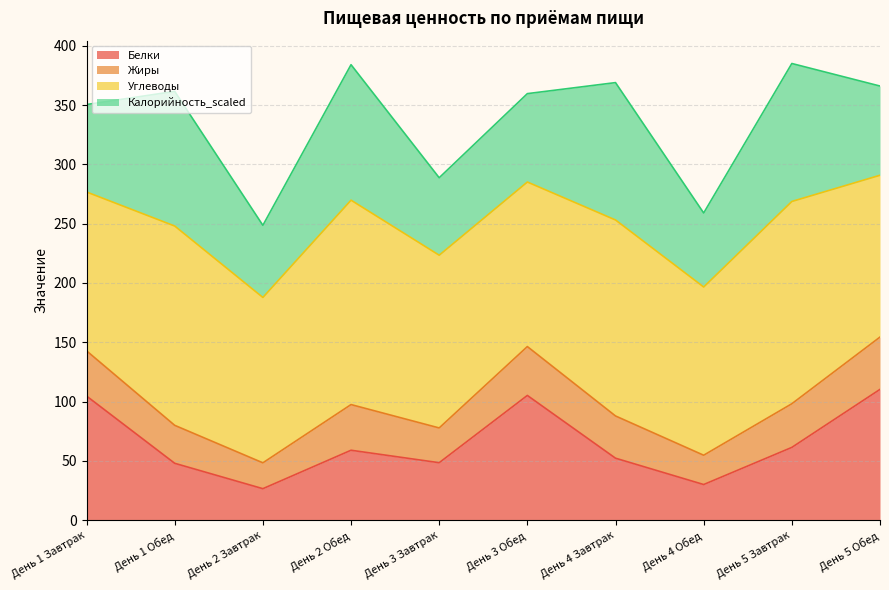

How many data points in Белки are above 59?

4